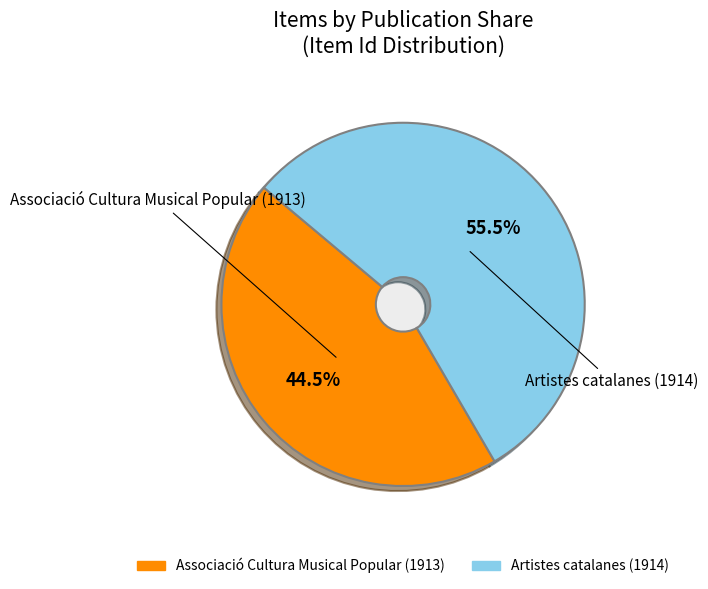

Count the number of slices in the pie.

2